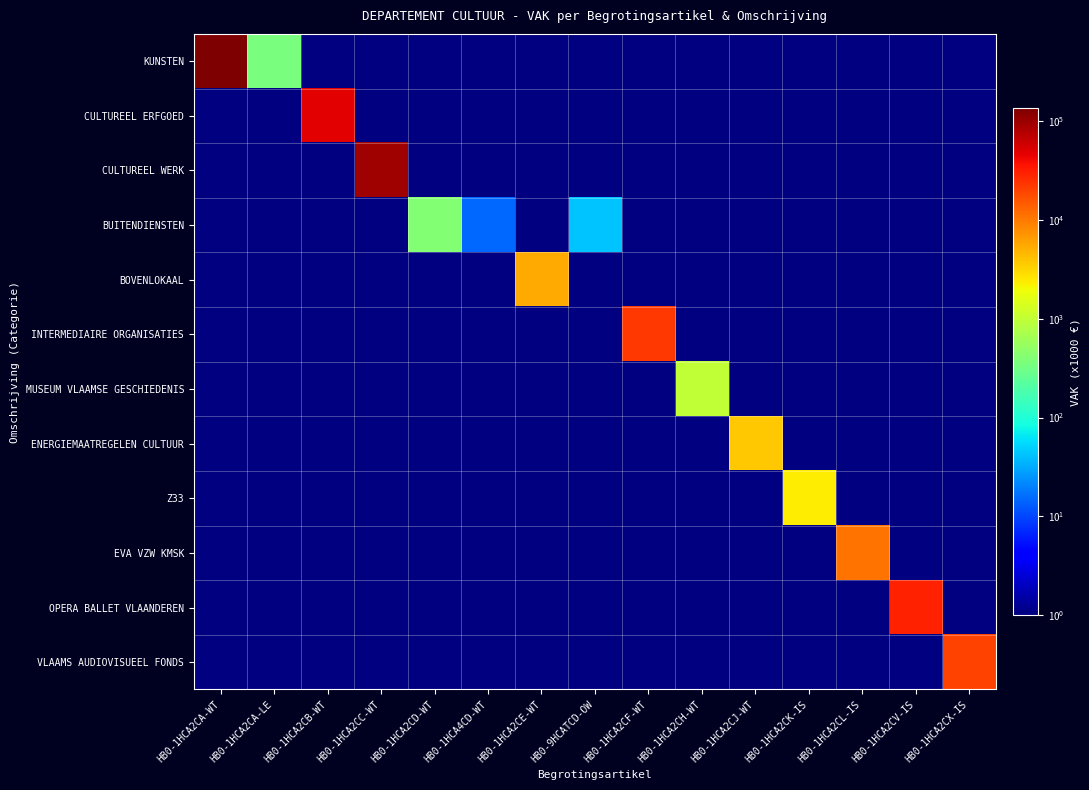

Count the number of data series in this chart.

12